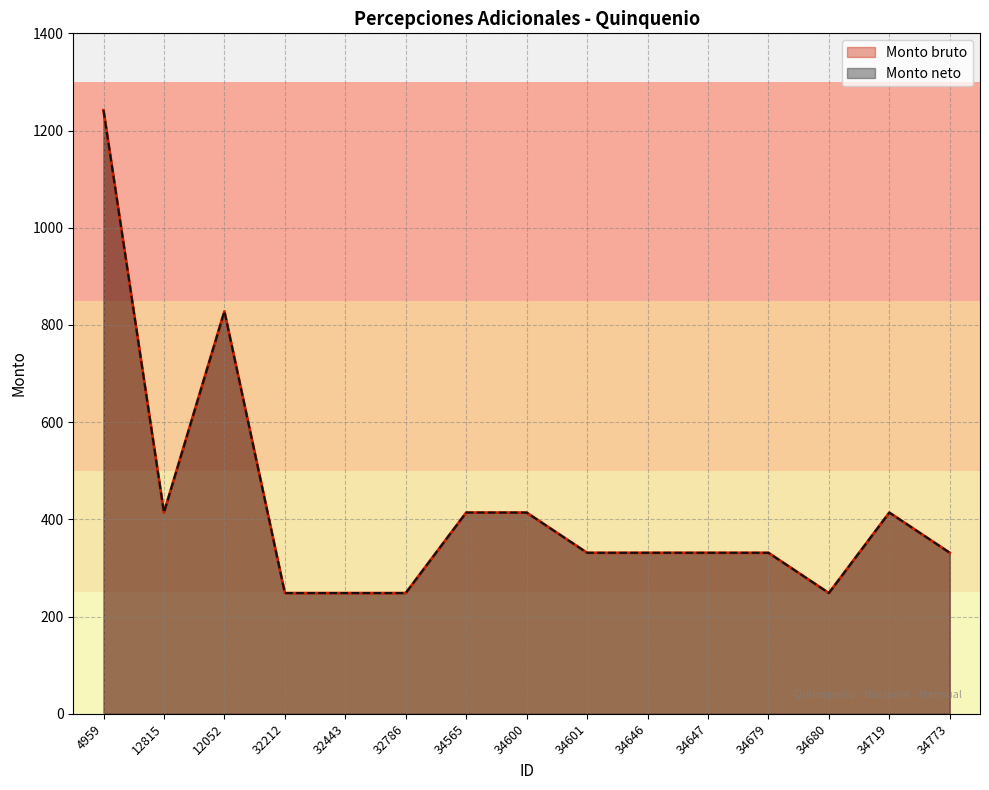

What is the sum of the Monto neto values at 34679 and 4959?

1573.1